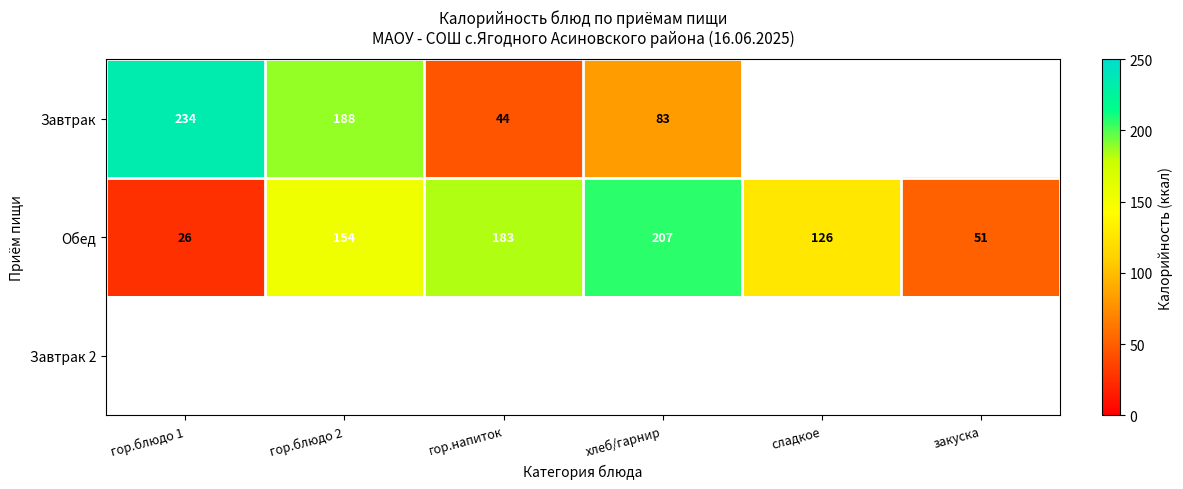

Count the number of data series in this chart.

3